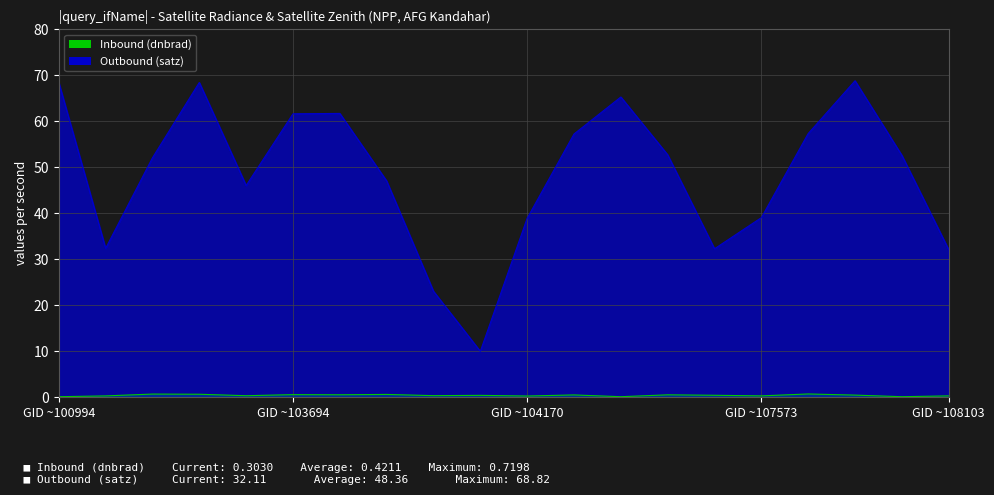

How many lines are shown in the chart?

2